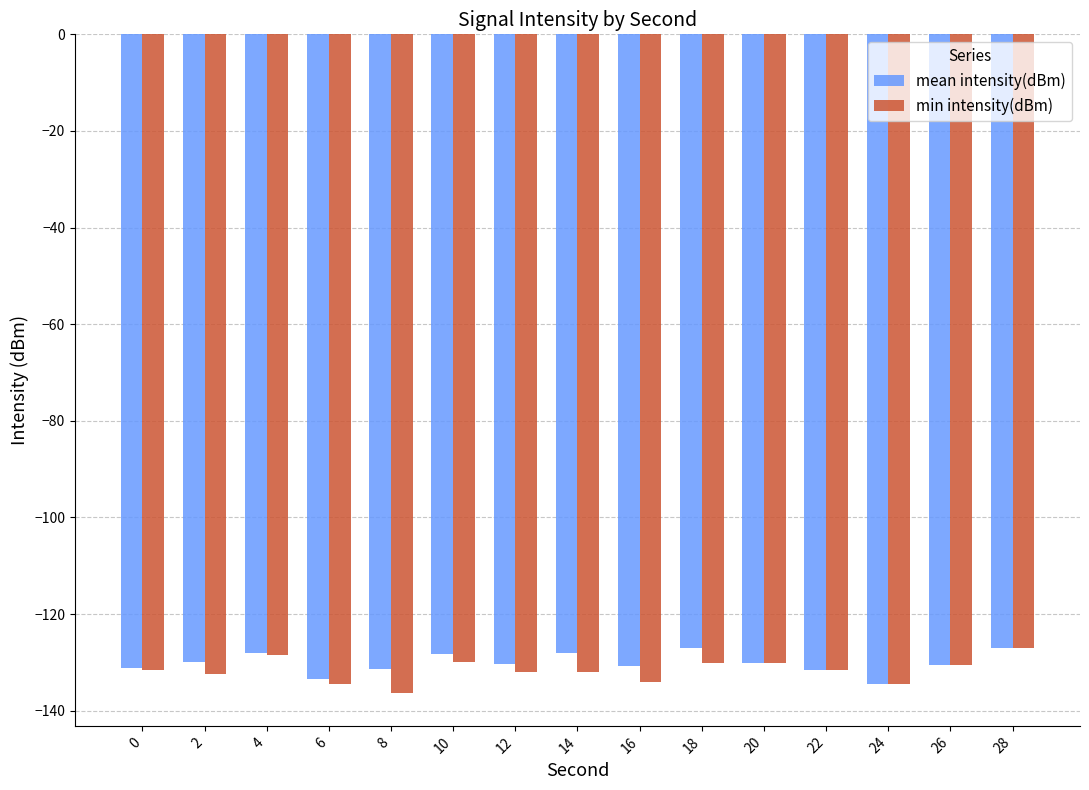

What is the difference between the highest and lowest values at 14?

4.0